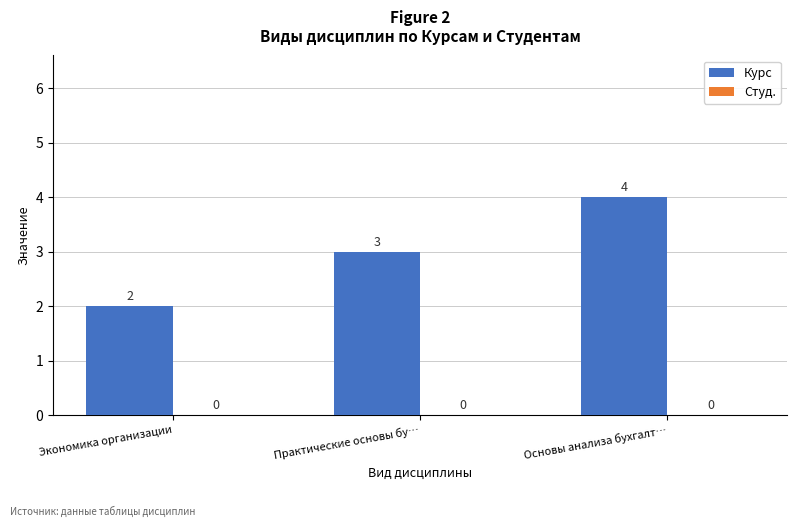

Rank the categories by value from highest to lowest.

Основы анализа бухгалт…, Практические основы бу…, Экономика организации